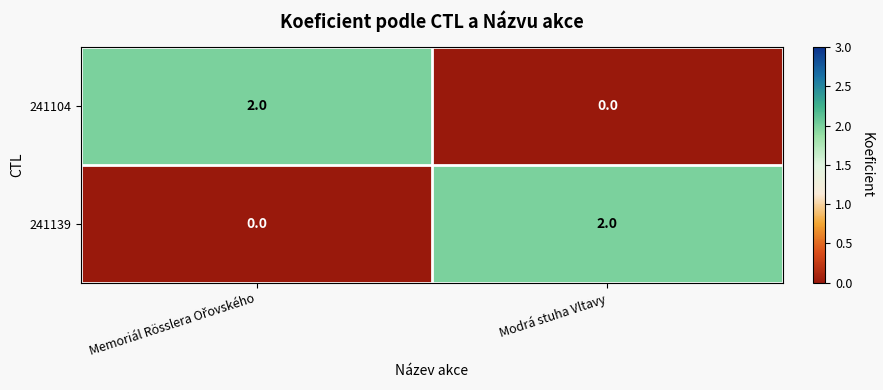

At Modrá stuha Vltavy, list the series in order from smallest to largest.

241104, 241139